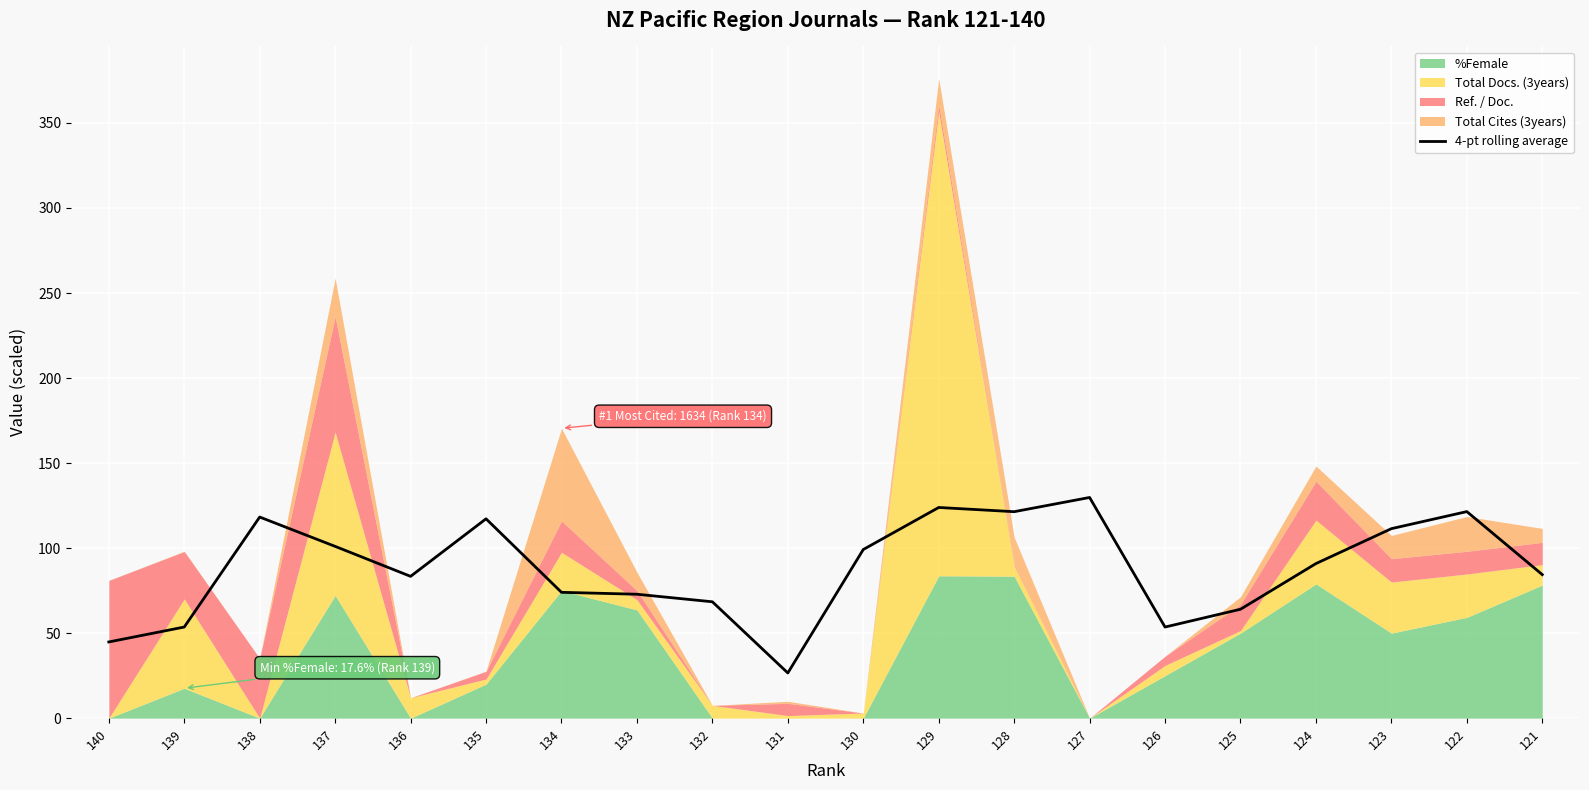

What is the maximum value shown in the chart?

129.8